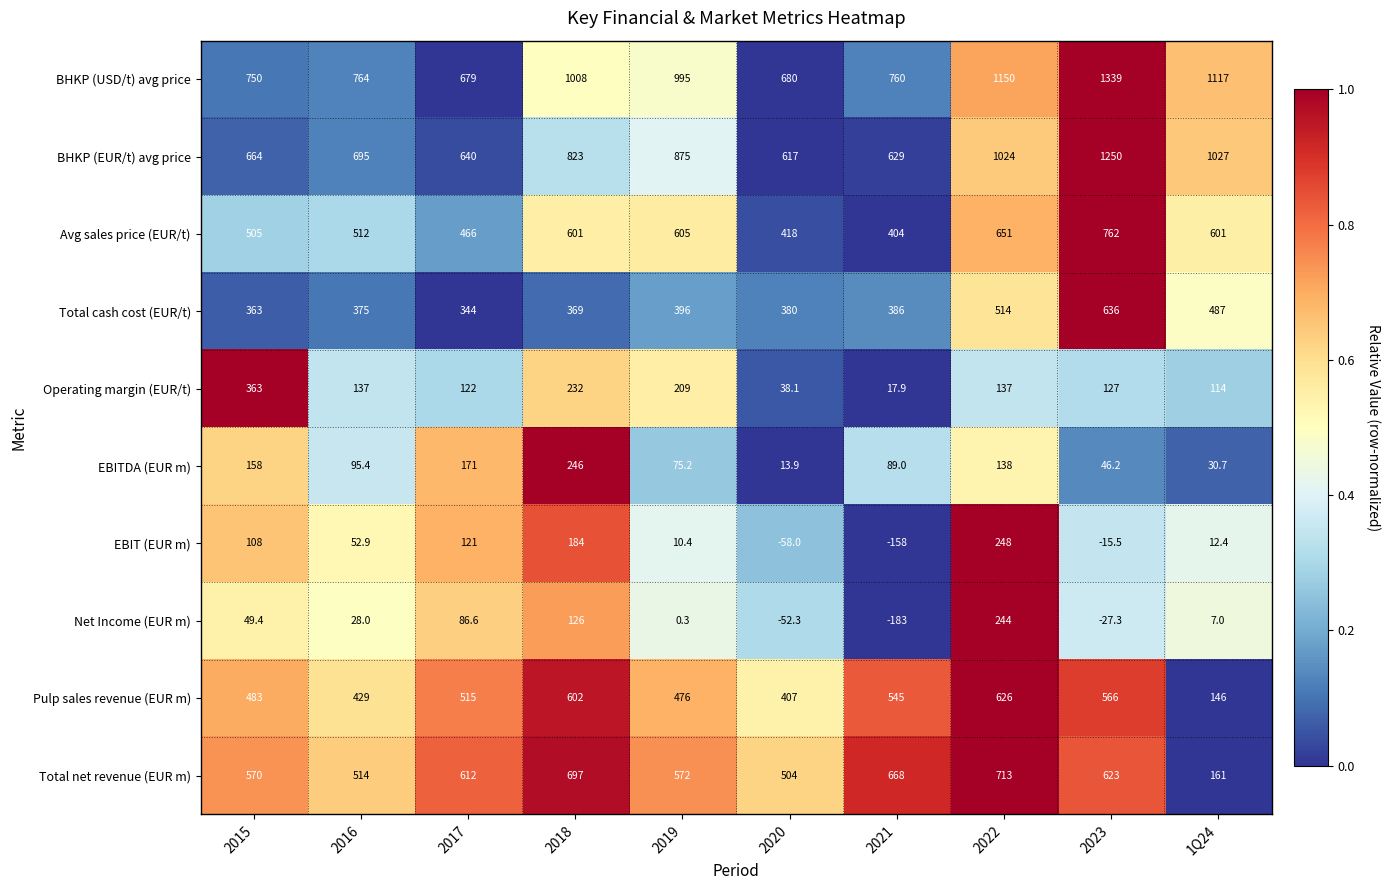

At which category is the sum across all series the highest?

2022